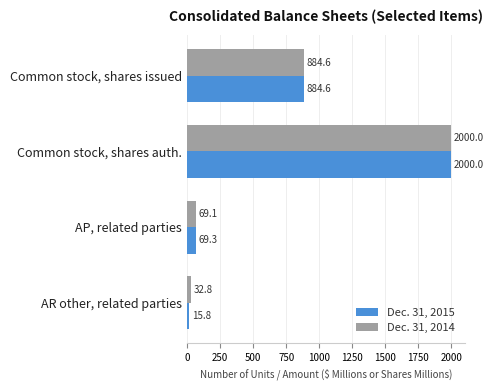

Where is Dec. 31, 2014 nearest to the value 1016?

Common stock, shares issued